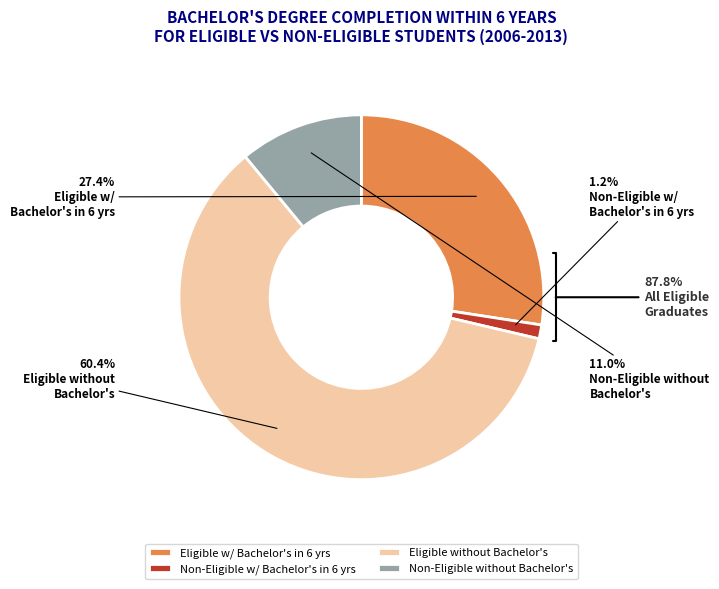

Does Eligible Grad w/Bachelor's 2012 represent more than half of the total?

No